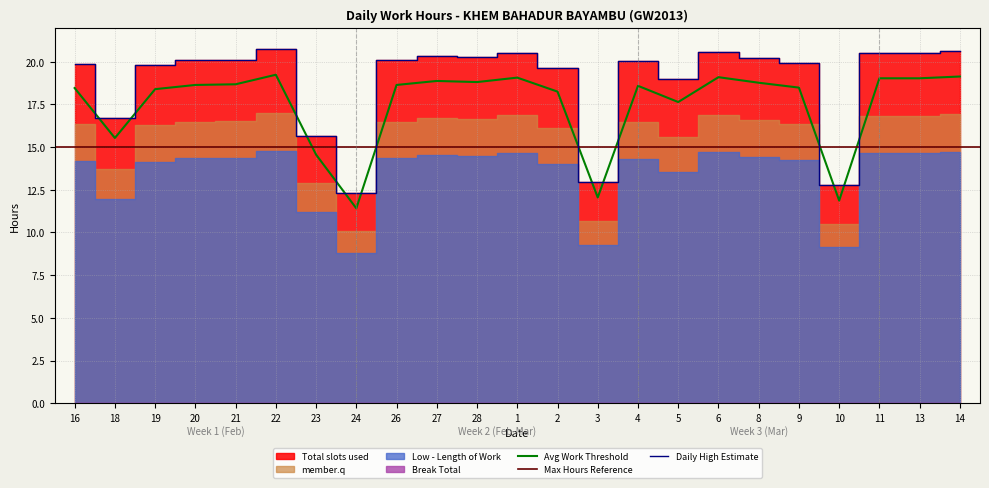

What is the smallest value displayed?

11.4